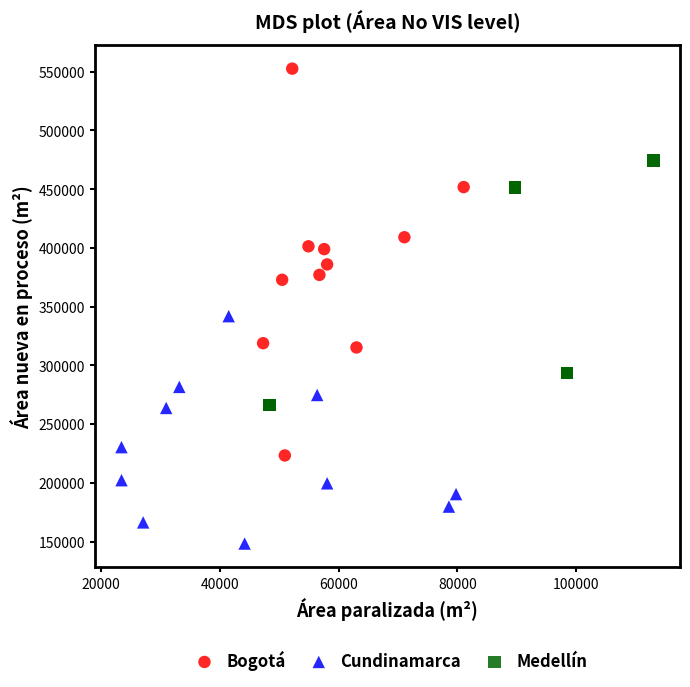

Which series has the widest spread of Y values?

Bogotá